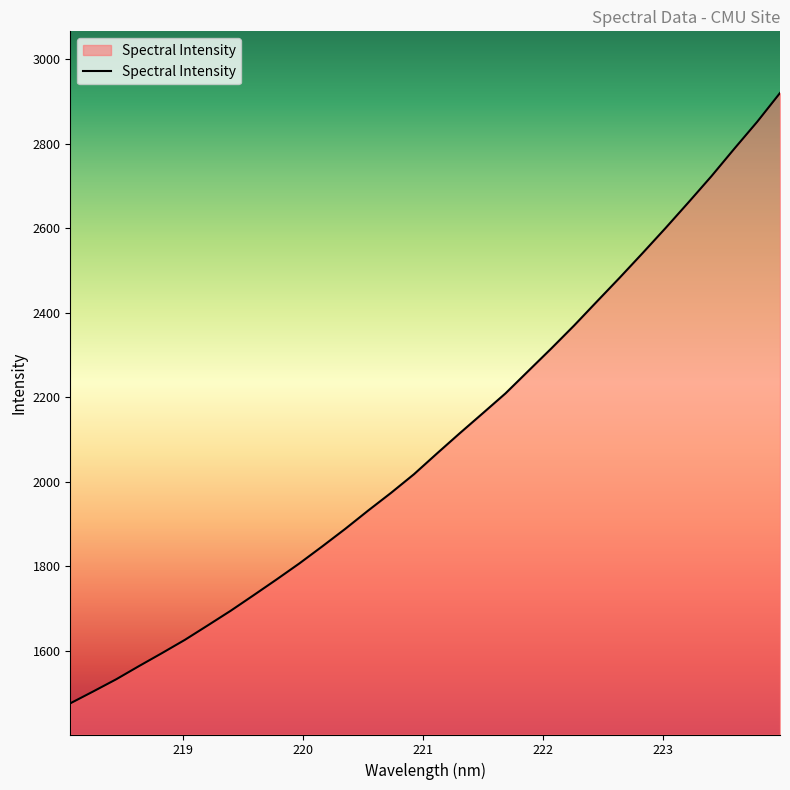

What is the minimum value shown in the chart?

1475.1